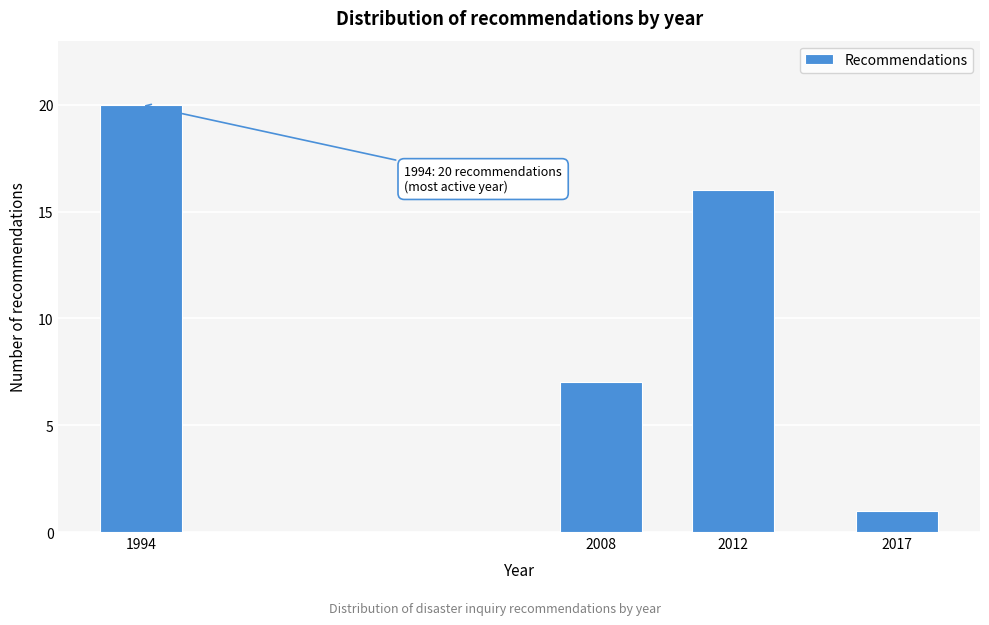

Reading right to left, what are all the values shown in this chart?

1	16	7	20